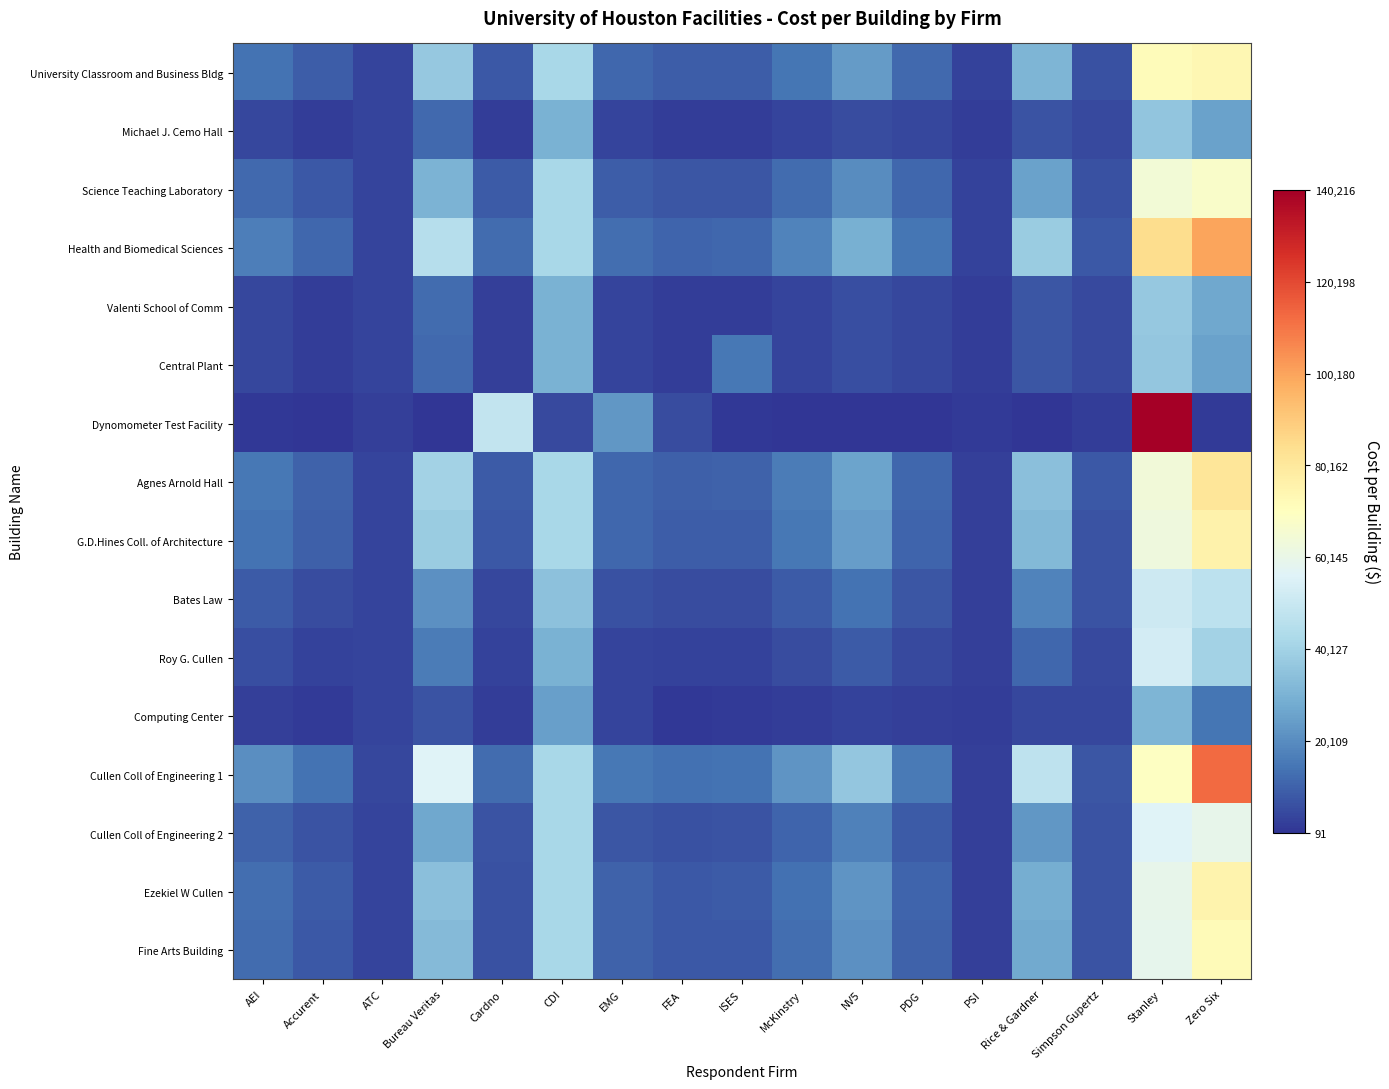

What is the maximum value shown in the chart?

140216.0